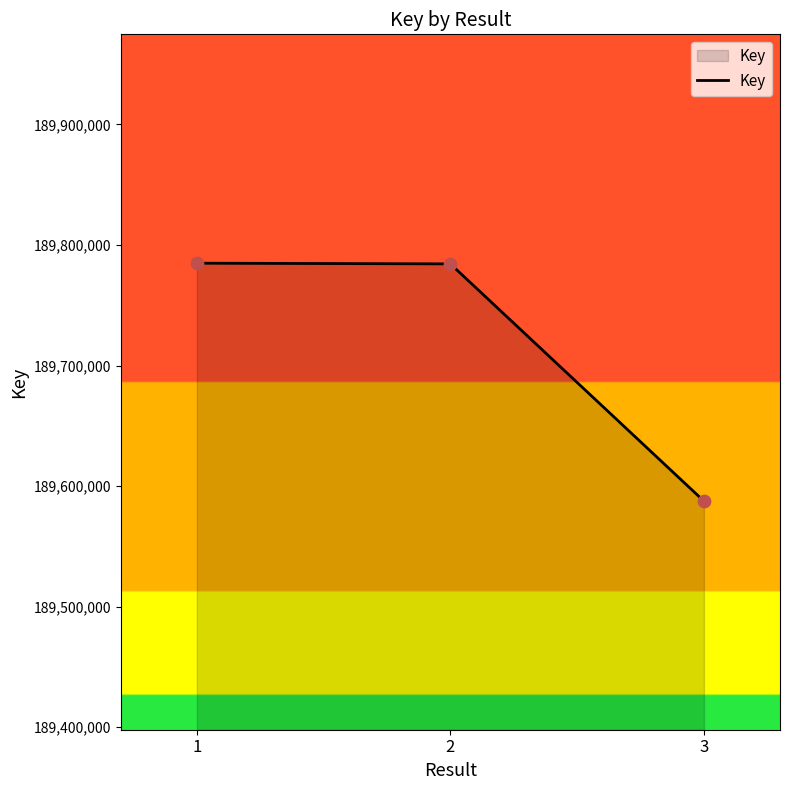

What is the ratio of the value at 3 to the value at 1?

1.0